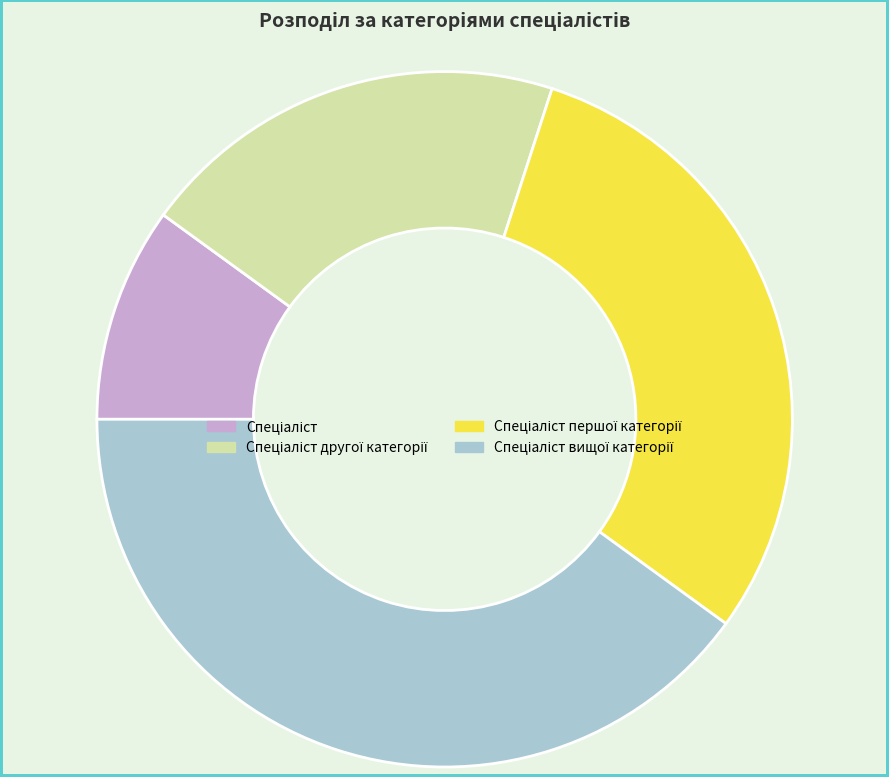

Is there any slice that represents more than half of the pie?

No